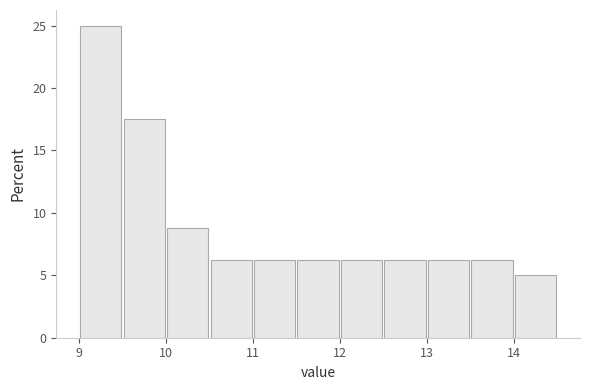

How tall is the bar that spans 11.5 to 12.0 on the x-axis? The values are not printed on the chart, so give them approximately, as read against the axis.

6.5